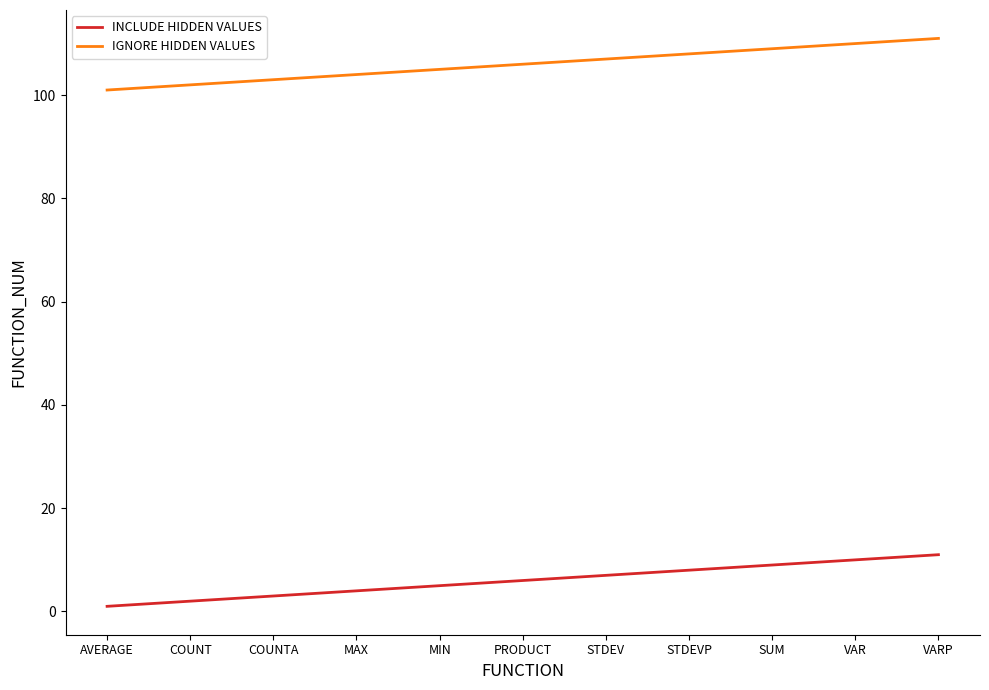

What is the highest value of the IGNORE HIDDEN VALUES series?

111